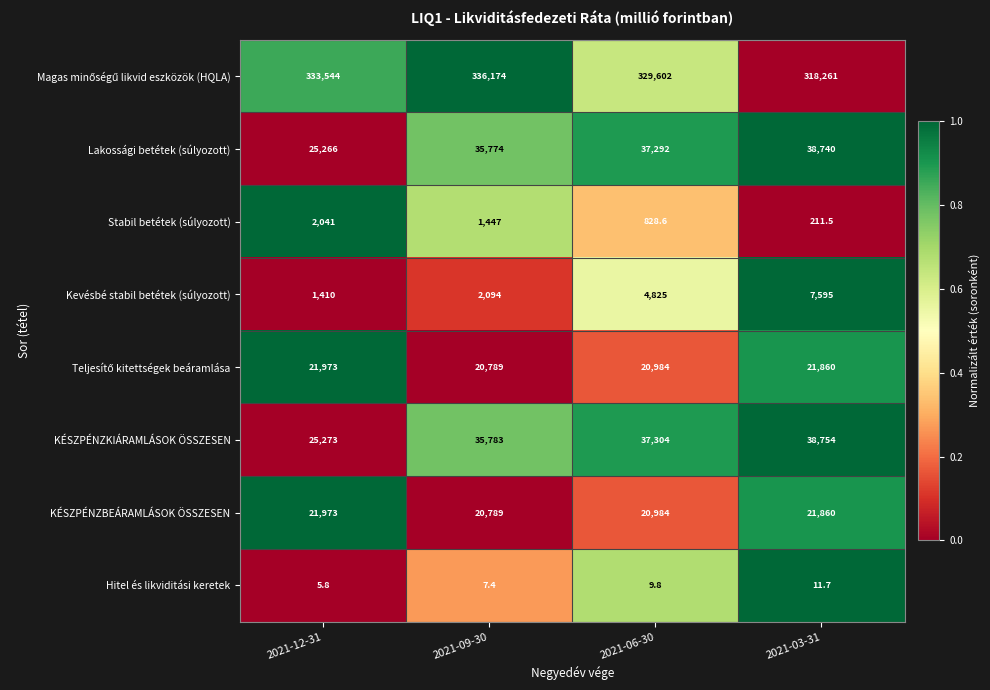

Between 2021-12-31 and 2021-06-30, which series saw the biggest shift?

KÉSZPÉNZKIÁRAMLÁSOK ÖSSZESEN